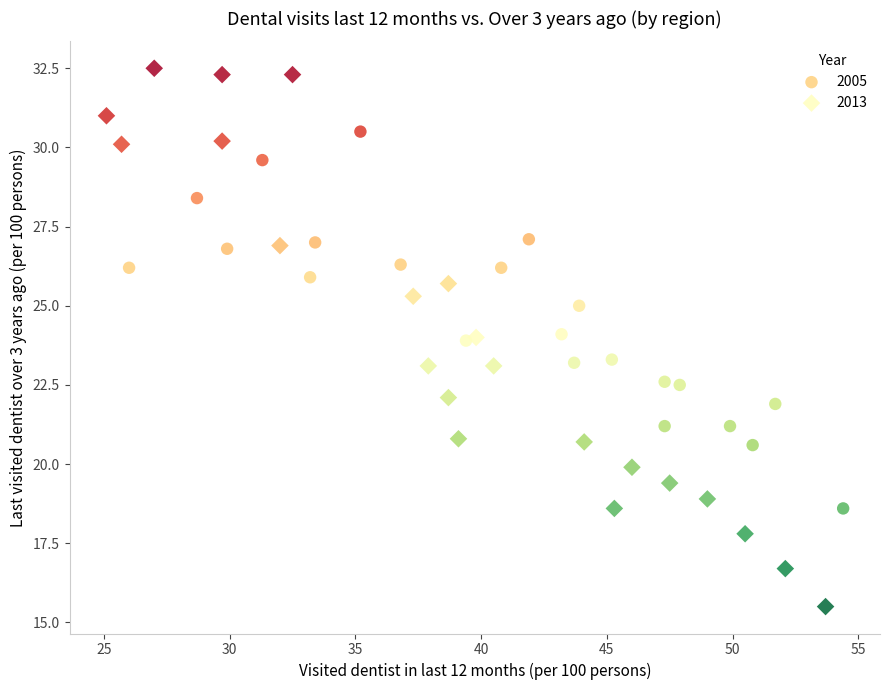

Which series reaches the minimum Y coordinate?

2013